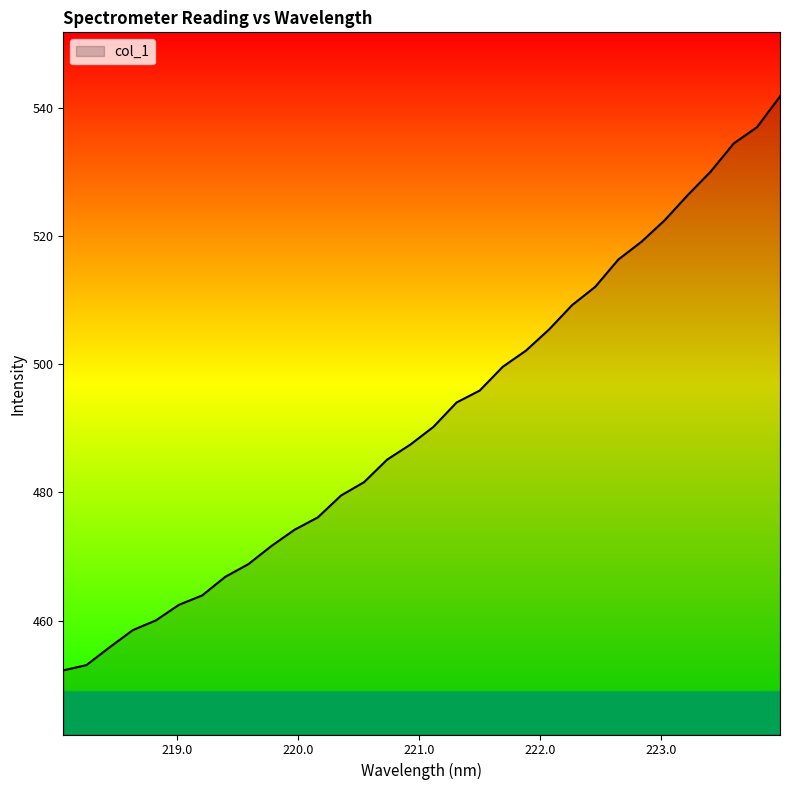

What is the difference between the maximum and minimum values?

89.5